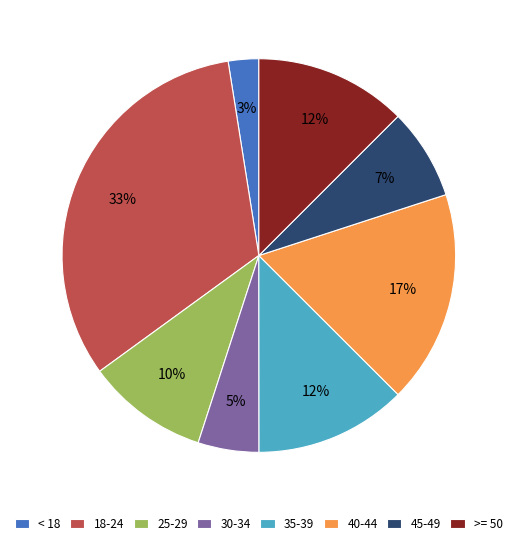

To the nearest percent, what is the difference between the largest and smallest slice percentages?

30%